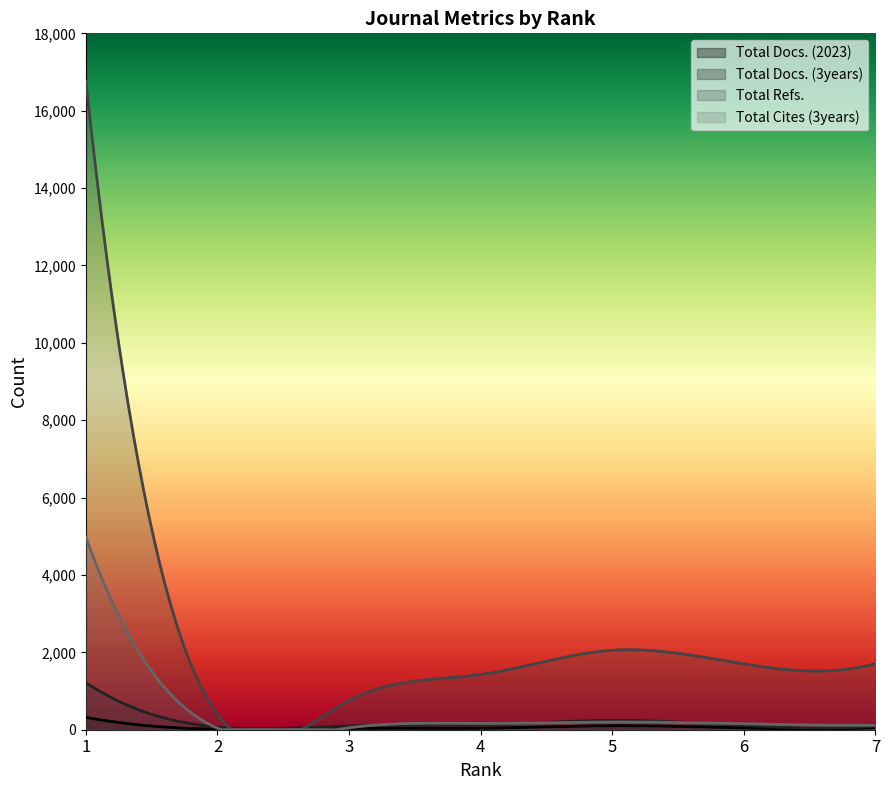

After their last crossing, which series has the higher values: Total Cites (3years) or Total Docs. (3years)?

Total Cites (3years)